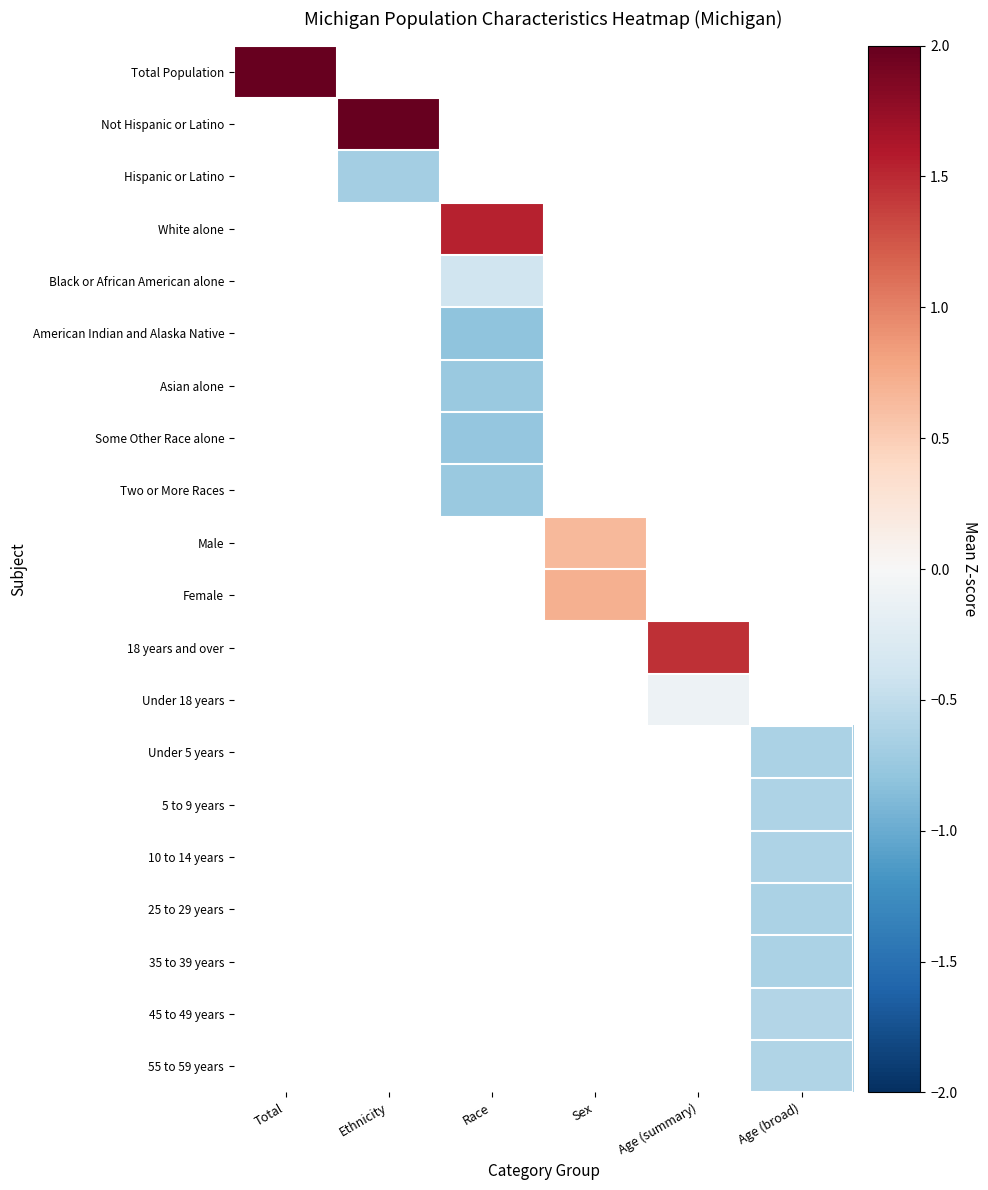

How many categories are shown in the chart?

6